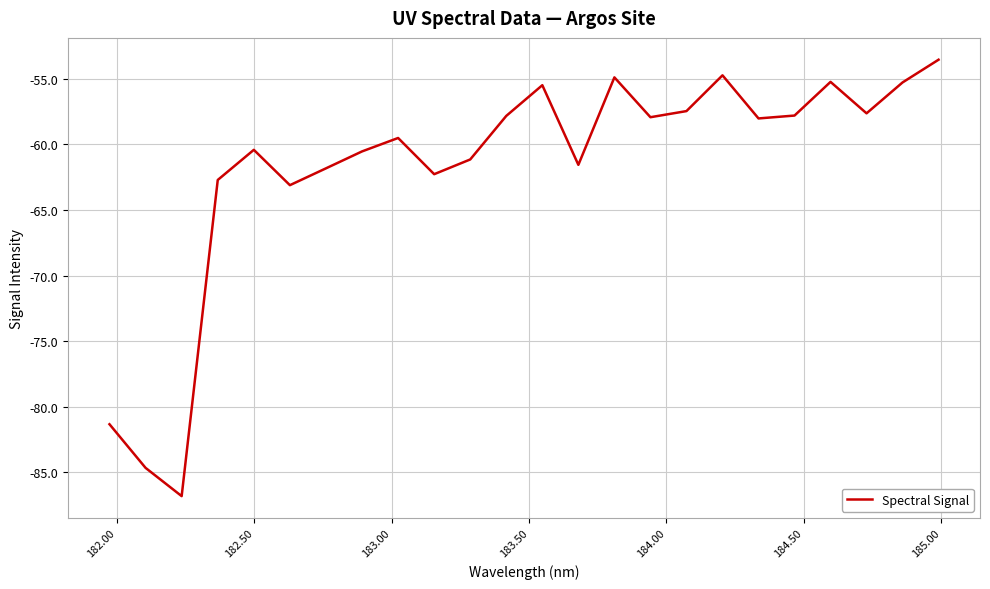

What is the difference between the maximum and minimum values?

33.3